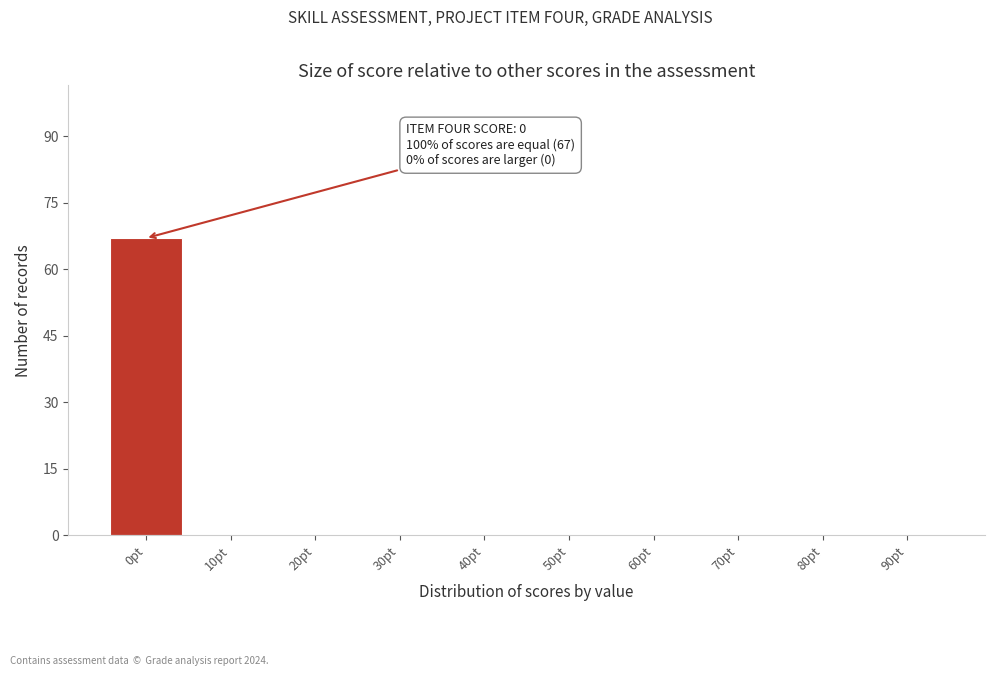

Reading right to left, list all the values displayed in this chart.

90pt=0	80pt=0	70pt=0	60pt=0	50pt=0	40pt=0	30pt=0	20pt=0	10pt=0	0pt=67